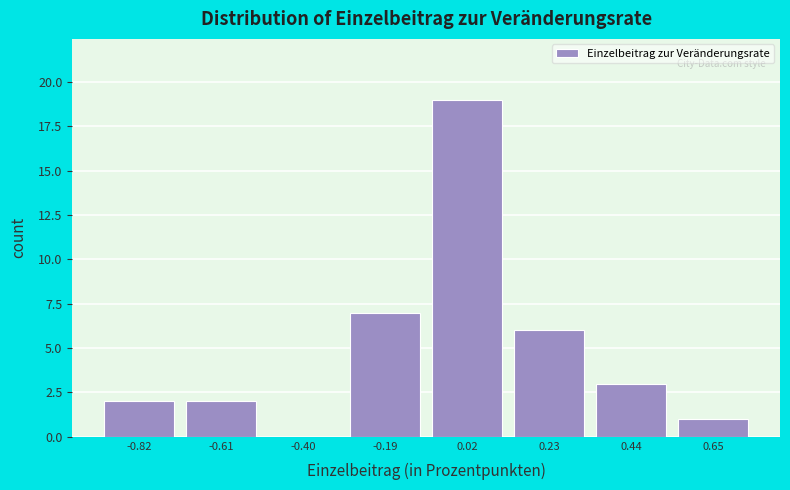

What is the change in value from 0.02 to 0.23?

-13